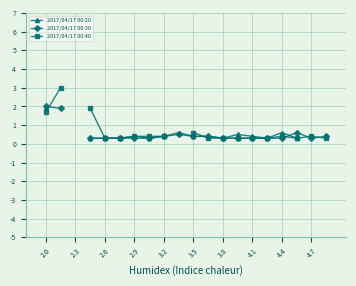

At which category does 2017/04/17 00:20 reach its first local peak?

2.9